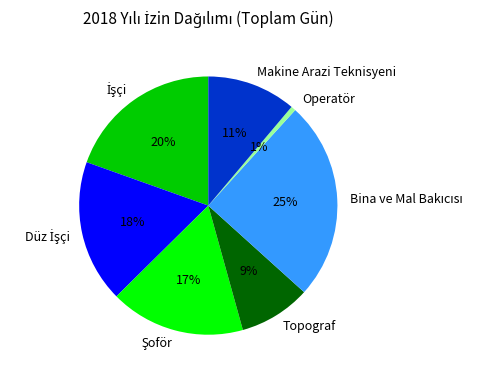

Is the sum of Makine Arazi Teknisyeni and Operatör greater than half?

No